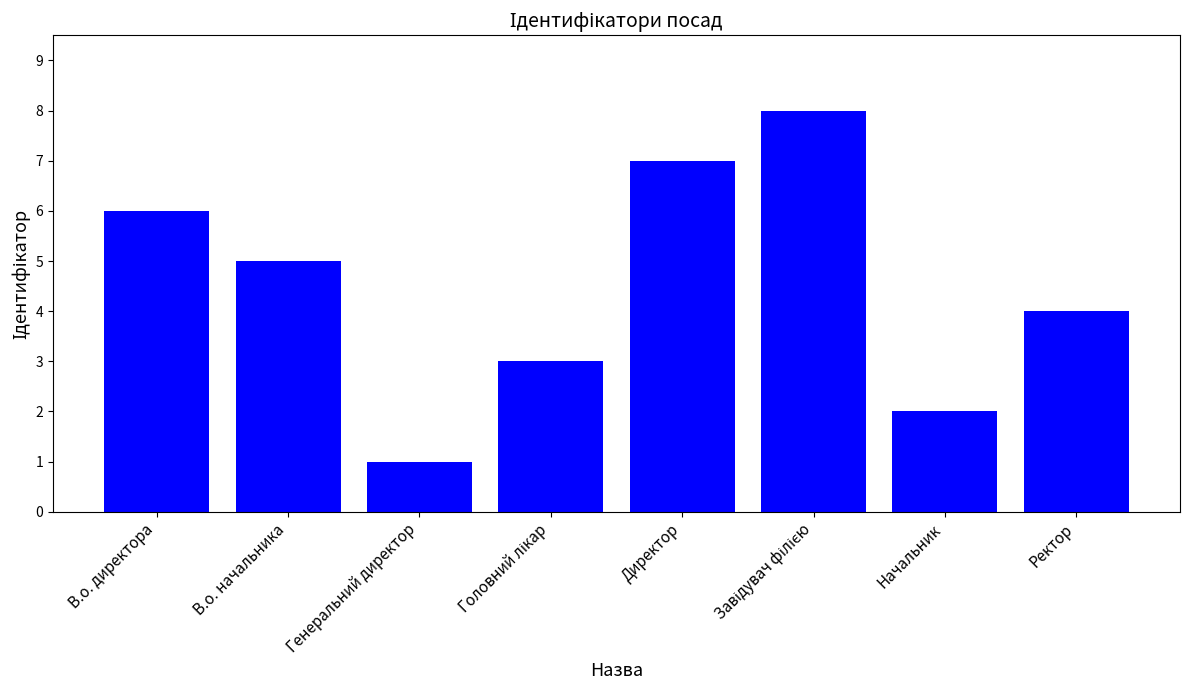

Which category has the lowest value across all series?

Генеральний директор